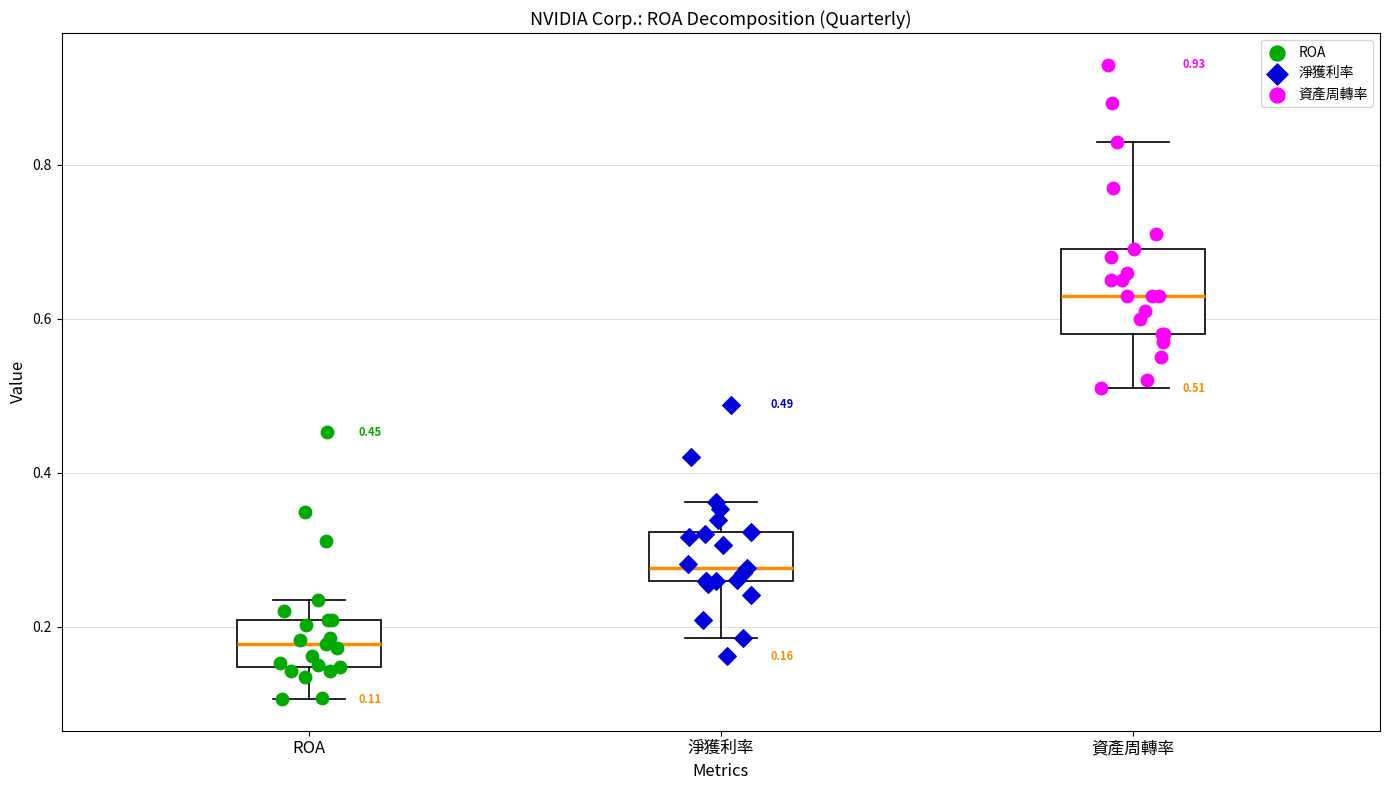

Which box's median line is the lowest?

ROA